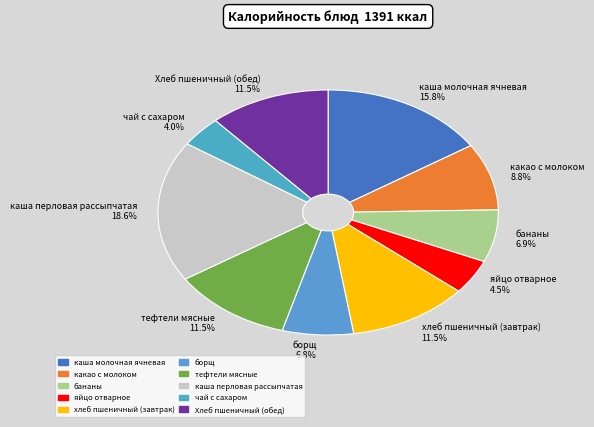

Is there a majority slice in this chart?

No